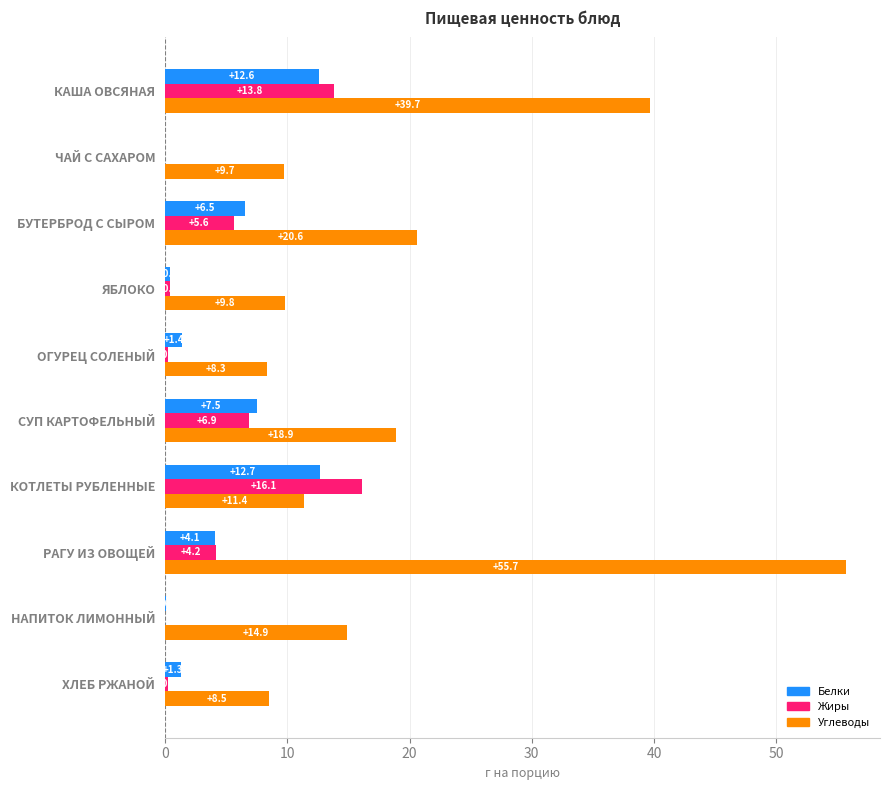

Where is Углеводы nearest to the value 32?

КАША ОВСЯНАЯ